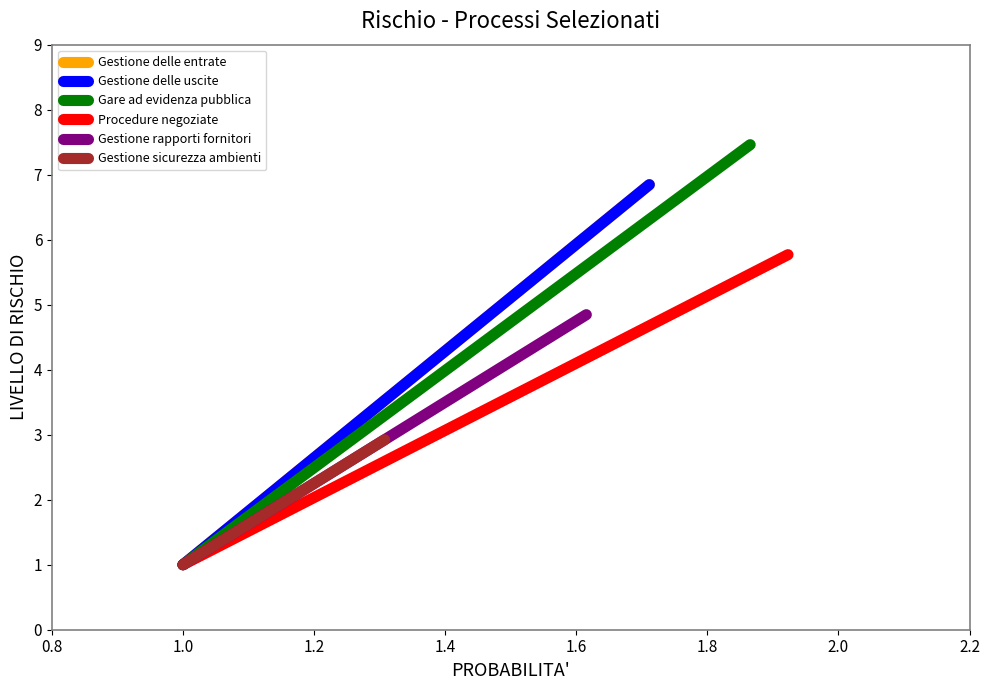

Which series has the largest total across all categories?

Gare ad evidenza pubblica